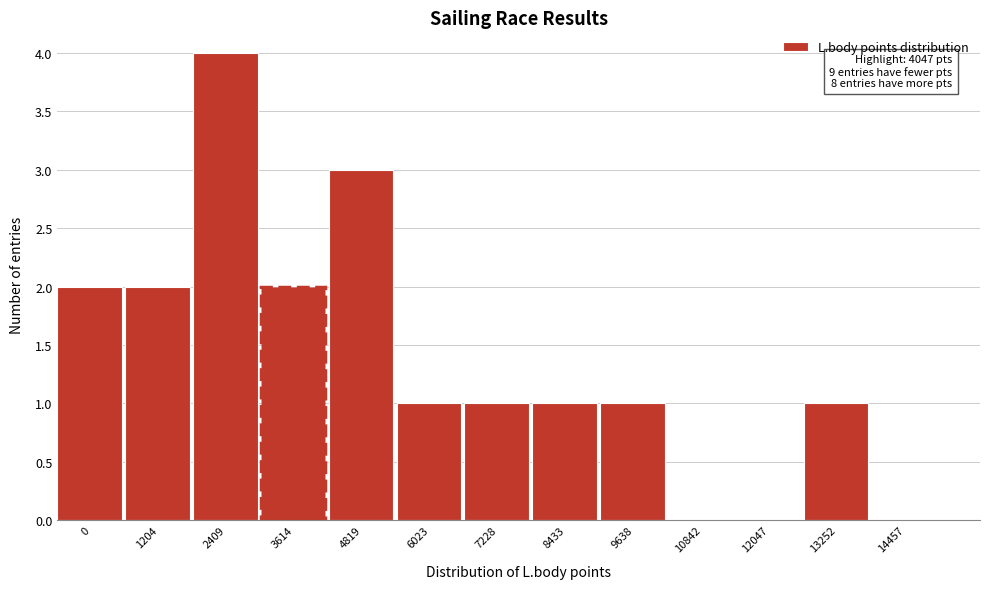

Reading left to right, extract all data points from this chart.

0=2	1204=2	2409=4	3614=2	4819=3	6023=1	7228=1	8433=1	9638=1	10842=0	12047=0	13252=1	14457=0